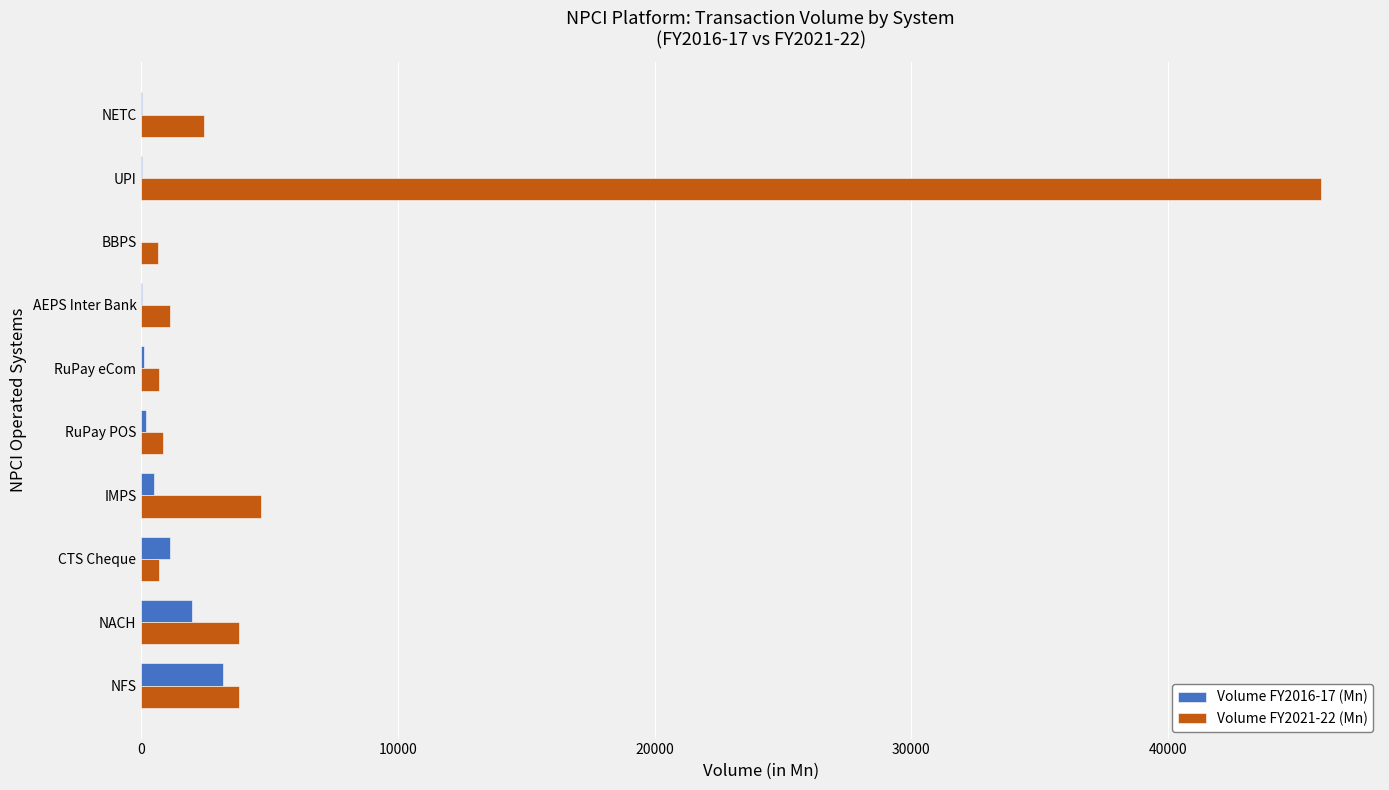

What is the highest value of the Volume FY2016-17 (Mn) series?

3170.2